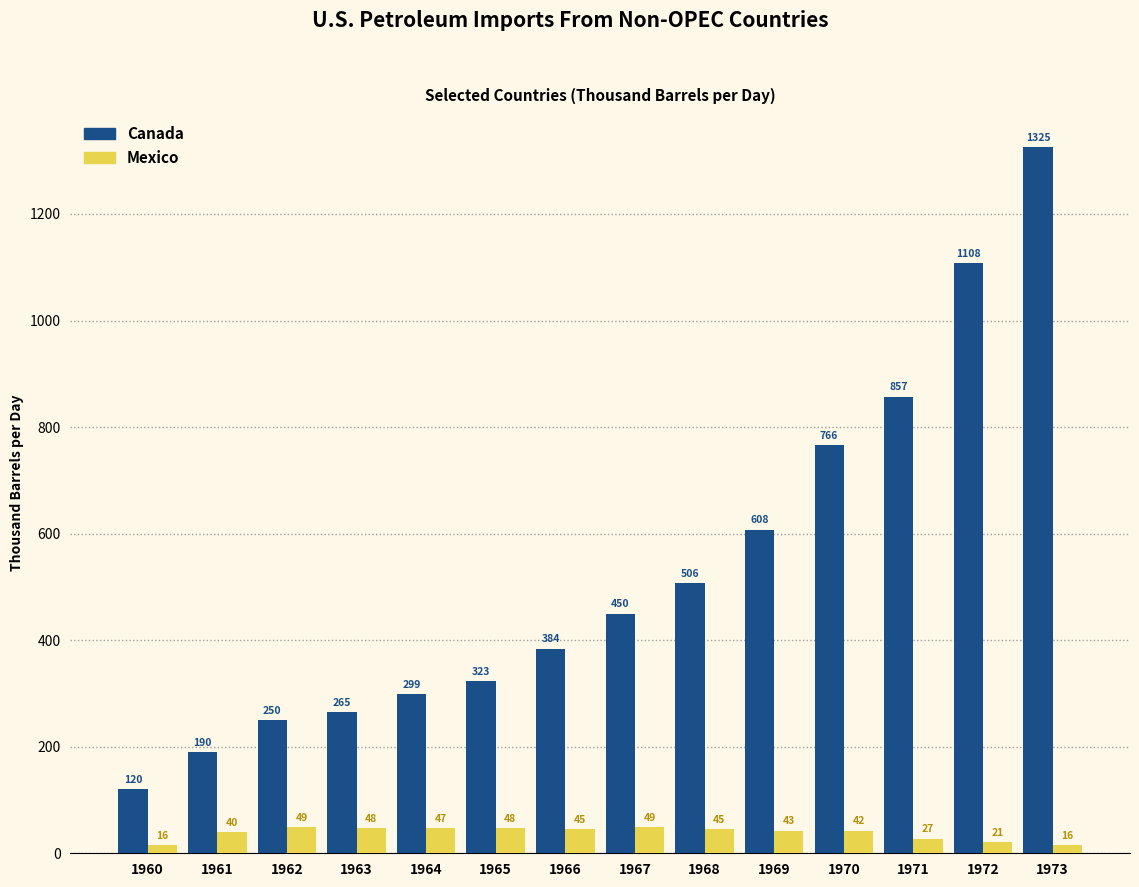

Which category has the highest value in the Canada series?

1973